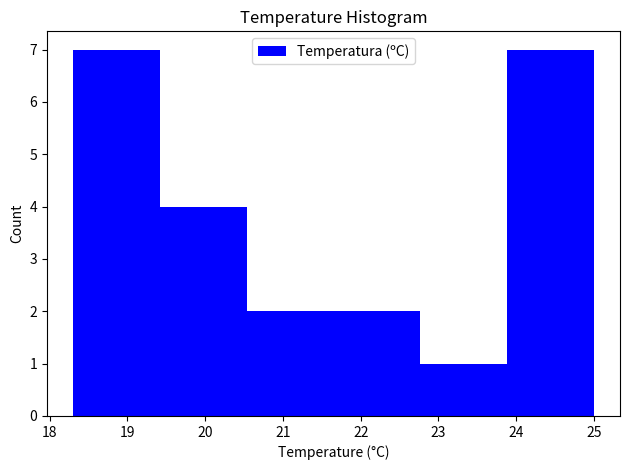

Reading left to right, transcribe this chart: for each bar, give the range it covers on the x-axis and its height. Neither the bar edges nor the heights are printed on the chart, so give them approximately, as read against the axes.

18.3 to 19.4: 7
19.4 to 20.5: 4
20.5 to 21.7: 2
21.7 to 22.8: 2
22.8 to 23.9: 1
23.9 to 25.0: 7